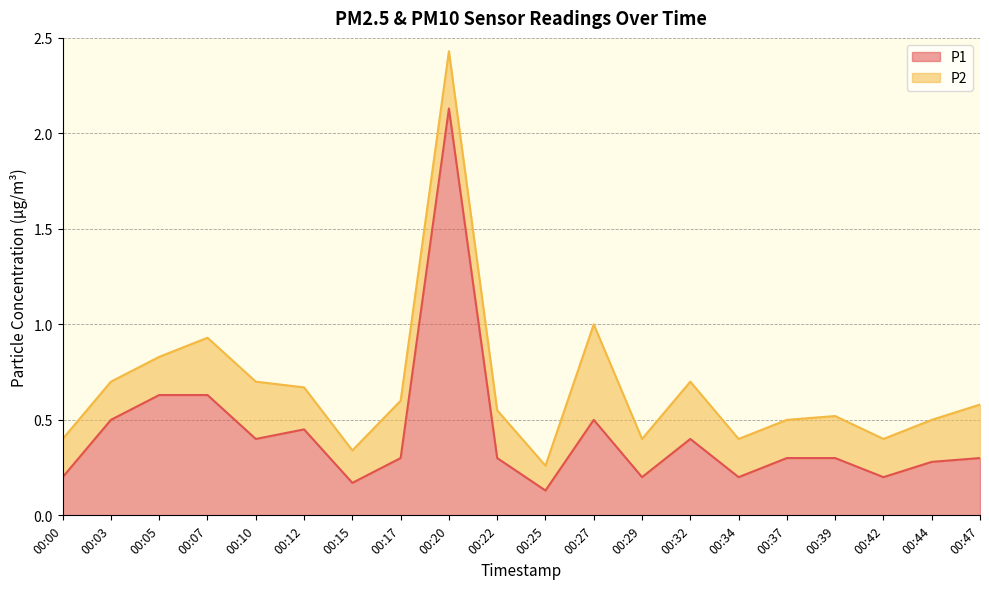

Reading left to right, what are all the values shown in this chart?

00:00=0.2	00:03=0.5	00:05=0.6	00:07=0.6	00:10=0.4	00:12=0.5	00:15=0.2	00:17=0.3	00:20=2.1	00:22=0.3	00:25=0.1	00:27=0.5	00:29=0.2	00:32=0.4	00:34=0.2	00:37=0.3	00:39=0.3	00:42=0.2	00:44=0.3	00:47=0.3